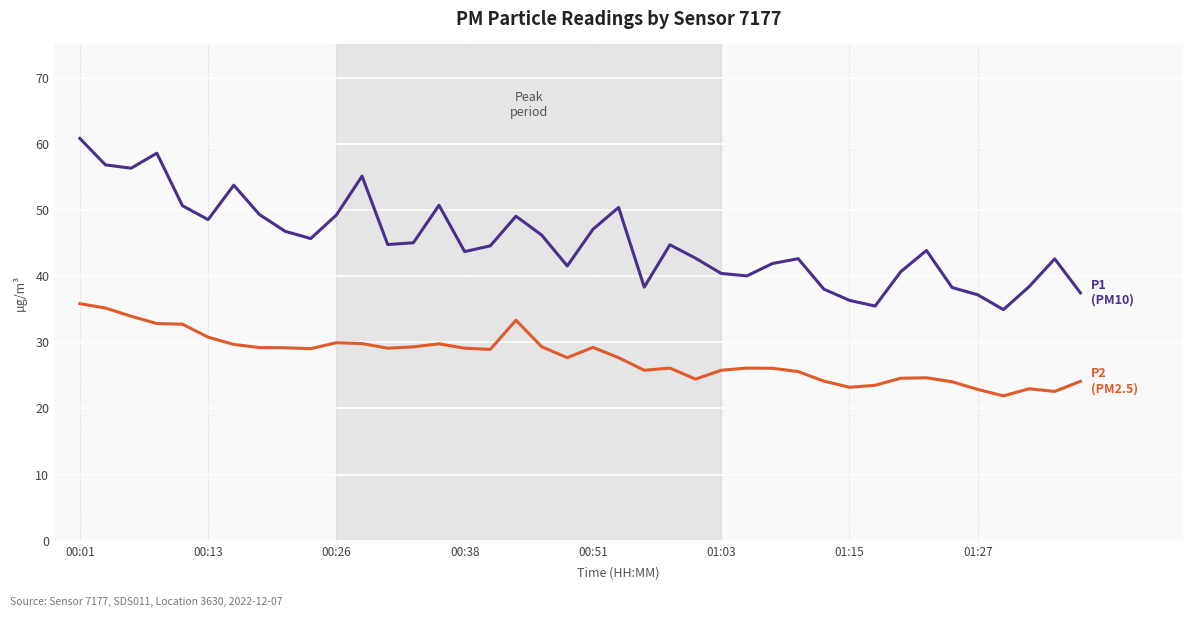

What is the maximum value shown in the chart?

60.8